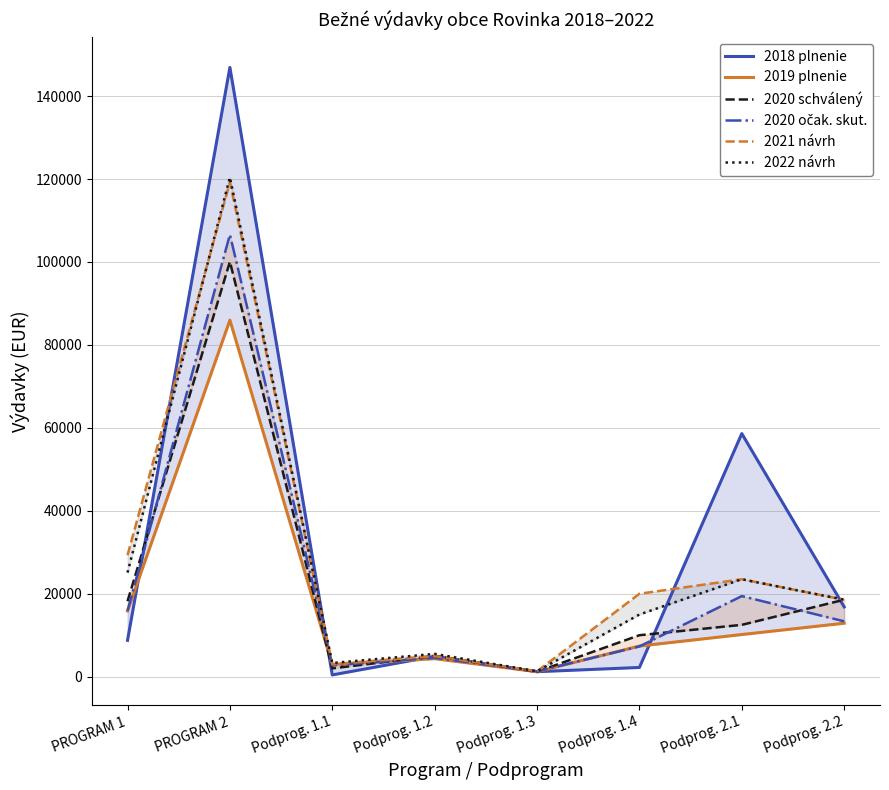

Reading left to right, extract all data points from this chart.

2018 plnenie: PROGRAM 1=8761.8	PROGRAM 2=146919.4	Podprog. 1.1=424.4	Podprog. 1.2=4913.4	Podprog. 1.3=1200.0	Podprog. 1.4=2224.0	Podprog. 2.1=58622.0	Podprog. 2.2=16830.6
2019 plnenie: PROGRAM 1=15851.4	PROGRAM 2=85971.2	Podprog. 1.1=2927.3	Podprog. 1.2=4338.1	Podprog. 1.3=1200.0	Podprog. 1.4=7386.0	Podprog. 2.1=10166.4	Podprog. 2.2=12890.2
2020 schválený: PROGRAM 1=18200.0	PROGRAM 2=100067.0	Podprog. 1.1=2000.0	Podprog. 1.2=5000.0	Podprog. 1.3=1200.0	Podprog. 1.4=10000.0	Podprog. 2.1=12500.0	Podprog. 2.2=18557.0
2020 očak. skut.: PROGRAM 1=15869.7	PROGRAM 2=106606.3	Podprog. 1.1=2714.4	Podprog. 1.2=4558.3	Podprog. 1.3=1300.0	Podprog. 1.4=7297.0	Podprog. 2.1=19432.0	Podprog. 2.2=13351.0
2021 návrh: PROGRAM 1=29300.0	PROGRAM 2=119257.0	Podprog. 1.1=3000.0	Podprog. 1.2=5000.0	Podprog. 1.3=1300.0	Podprog. 1.4=20000.0	Podprog. 2.1=23500.0	Podprog. 2.2=18557.0
2022 návrh: PROGRAM 1=25100.0	PROGRAM 2=120407.0	Podprog. 1.1=3300.0	Podprog. 1.2=5500.0	Podprog. 1.3=1300.0	Podprog. 1.4=15000.0	Podprog. 2.1=23500.0	Podprog. 2.2=18557.0